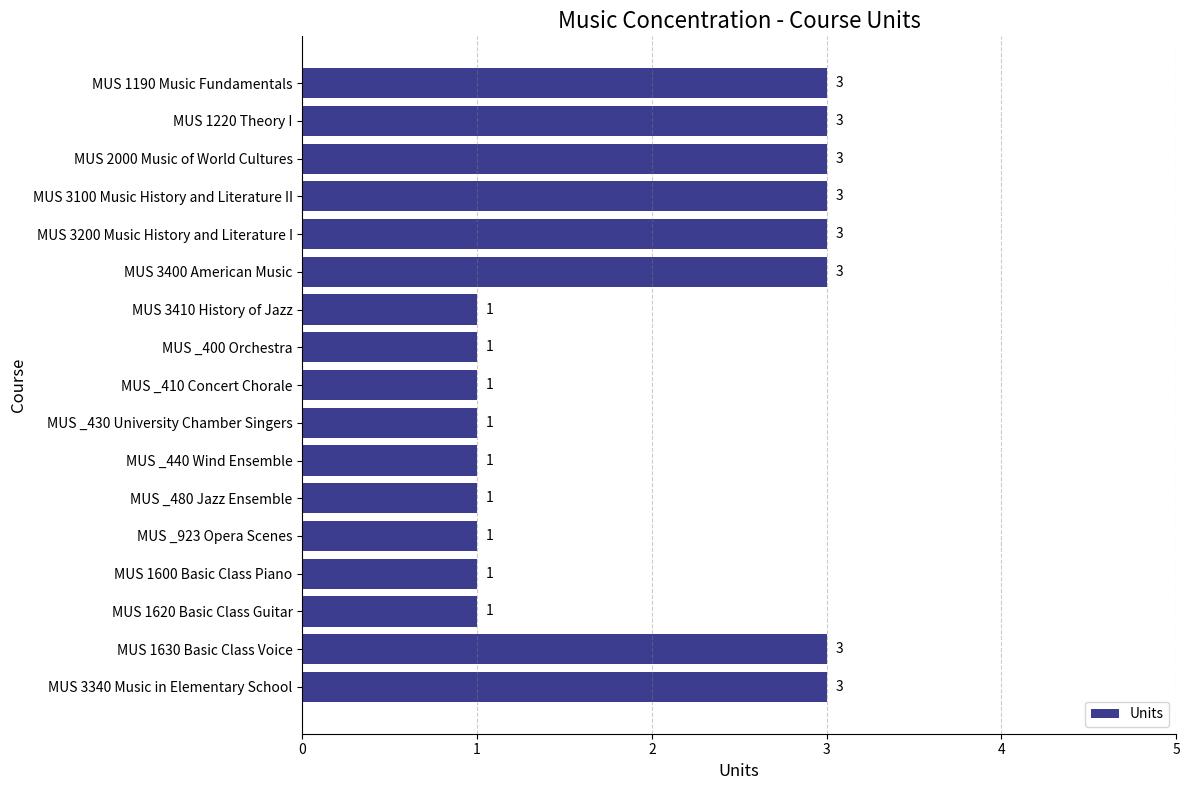

Does the chart contain any negative values?

No